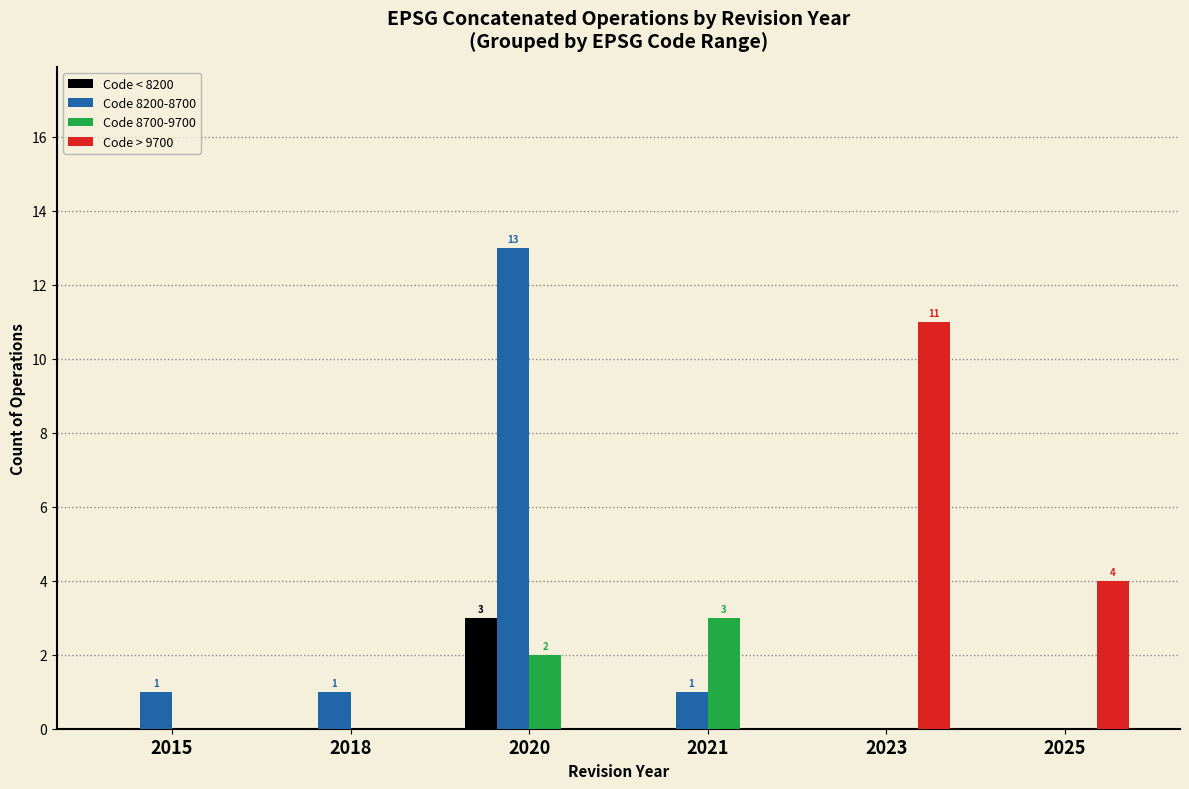

What is the sum of all Code > 9700 values?

15